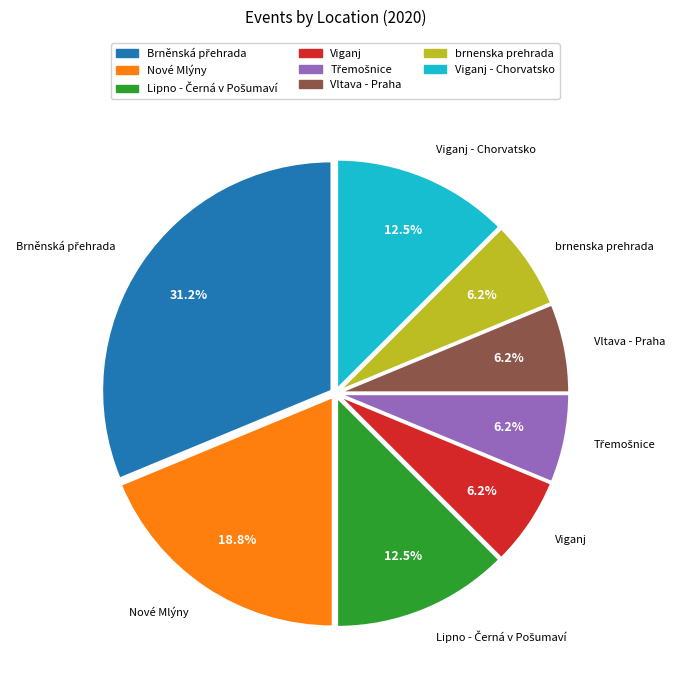

Is there a majority slice in this chart?

No